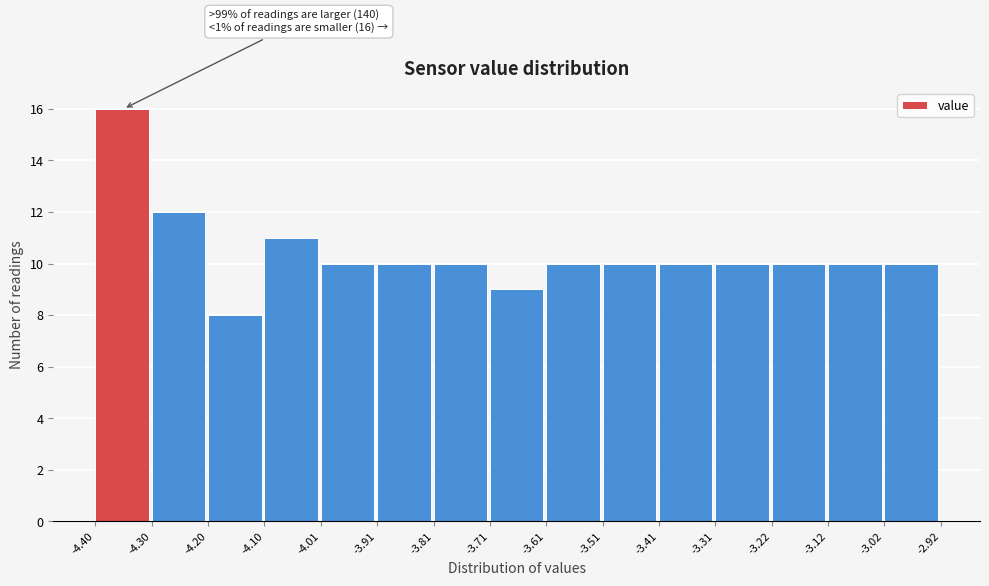

Which range on the x-axis has the tallest bar?

-4.40 to -4.30